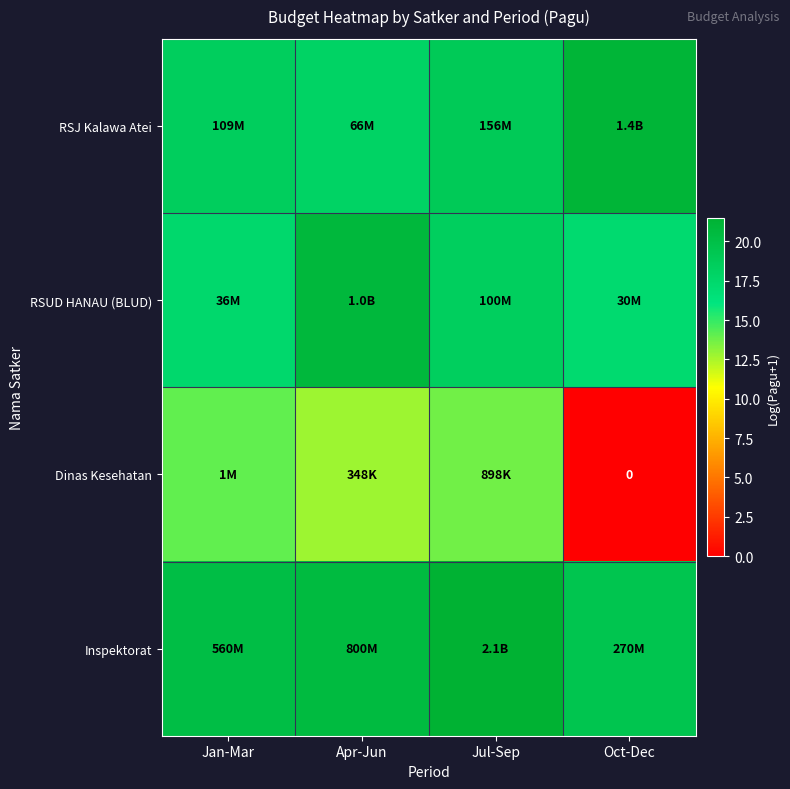

Between Apr-Jun and Jul-Sep, which series saw the biggest shift?

RSUD HANAU (BLUD)